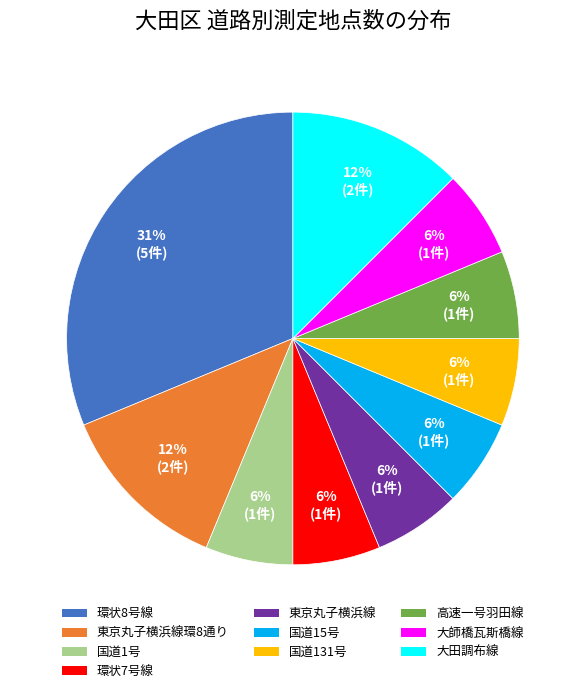

The 大田調布線 slice represents 12% of the pie. True or false?

True